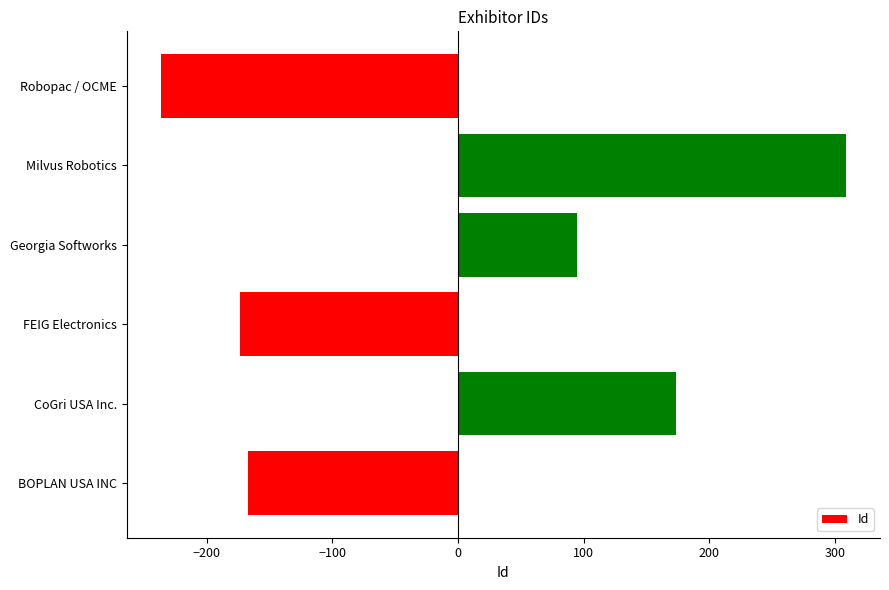

What value does the data have at BOPLAN USA INC?

-167.3